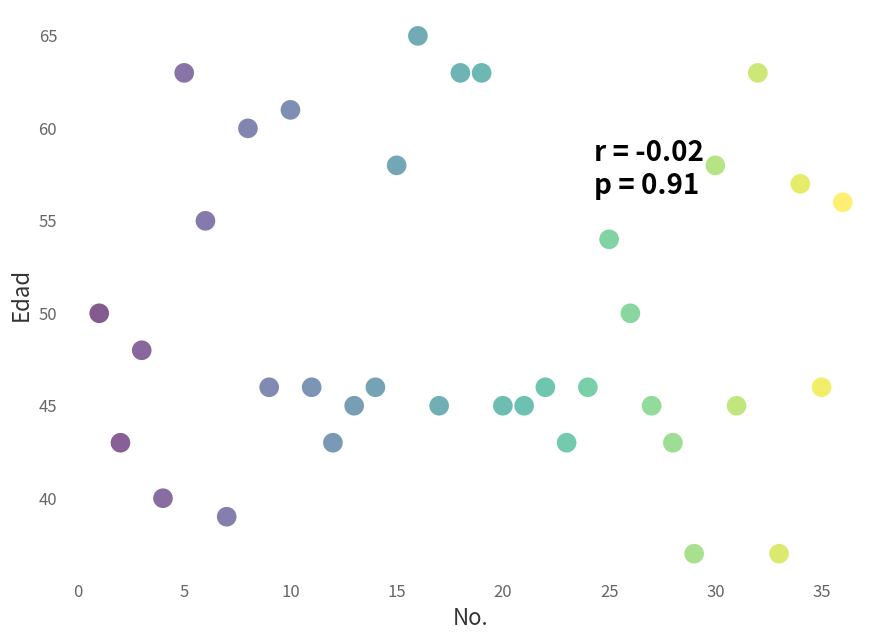

What is the range of Y values (max minus min)?

28